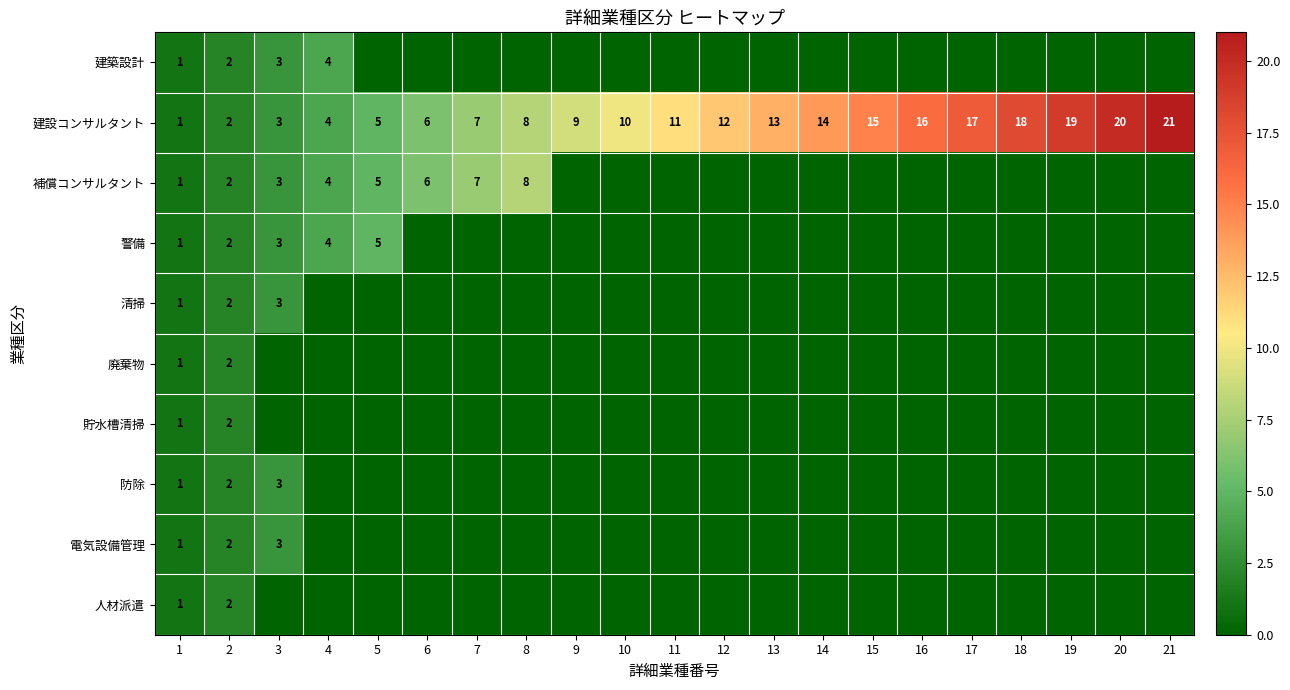

Rank the categories by 人材派遣 value from lowest to highest.

3, 4, 5, 6, 7, 8, 9, 10, 11, 12, 13, 14, 15, 16, 17, 18, 19, 20, 21, 1, 2